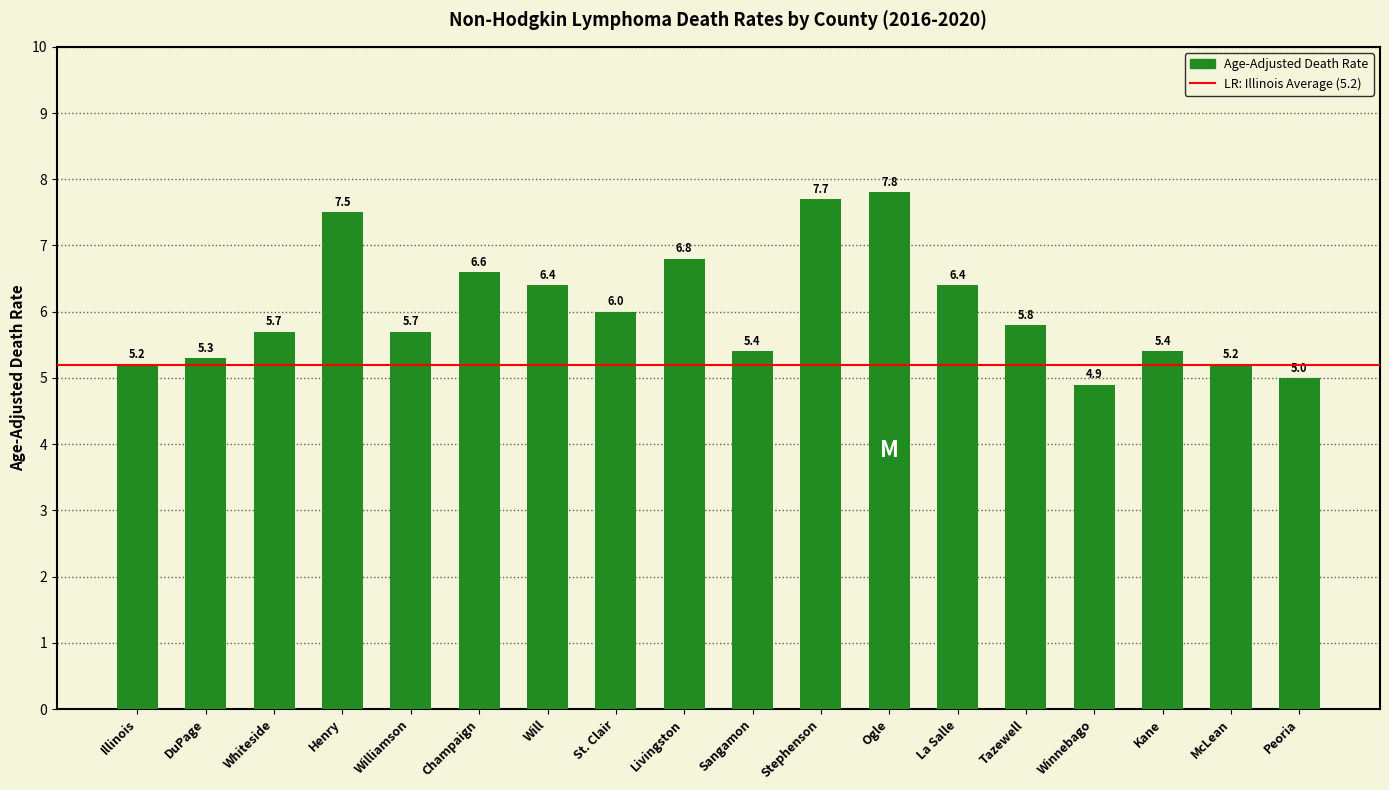

What is the minimum value shown in the chart?

4.9